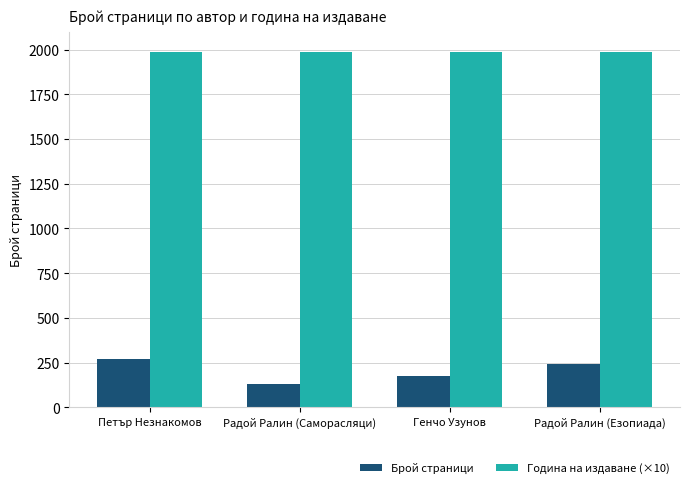

What is the sum of the Година на издаване (×10) values at Генчо Узунов and Радой Ралин (Езопиада)?

3972